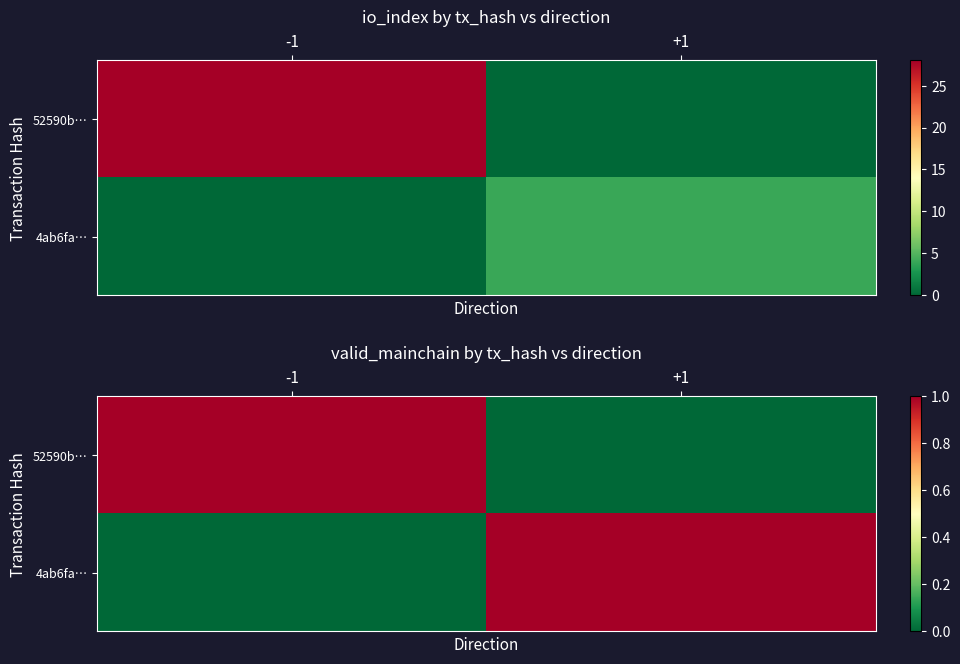

What is the difference between the maximum and minimum values in the 52590b… series?

1